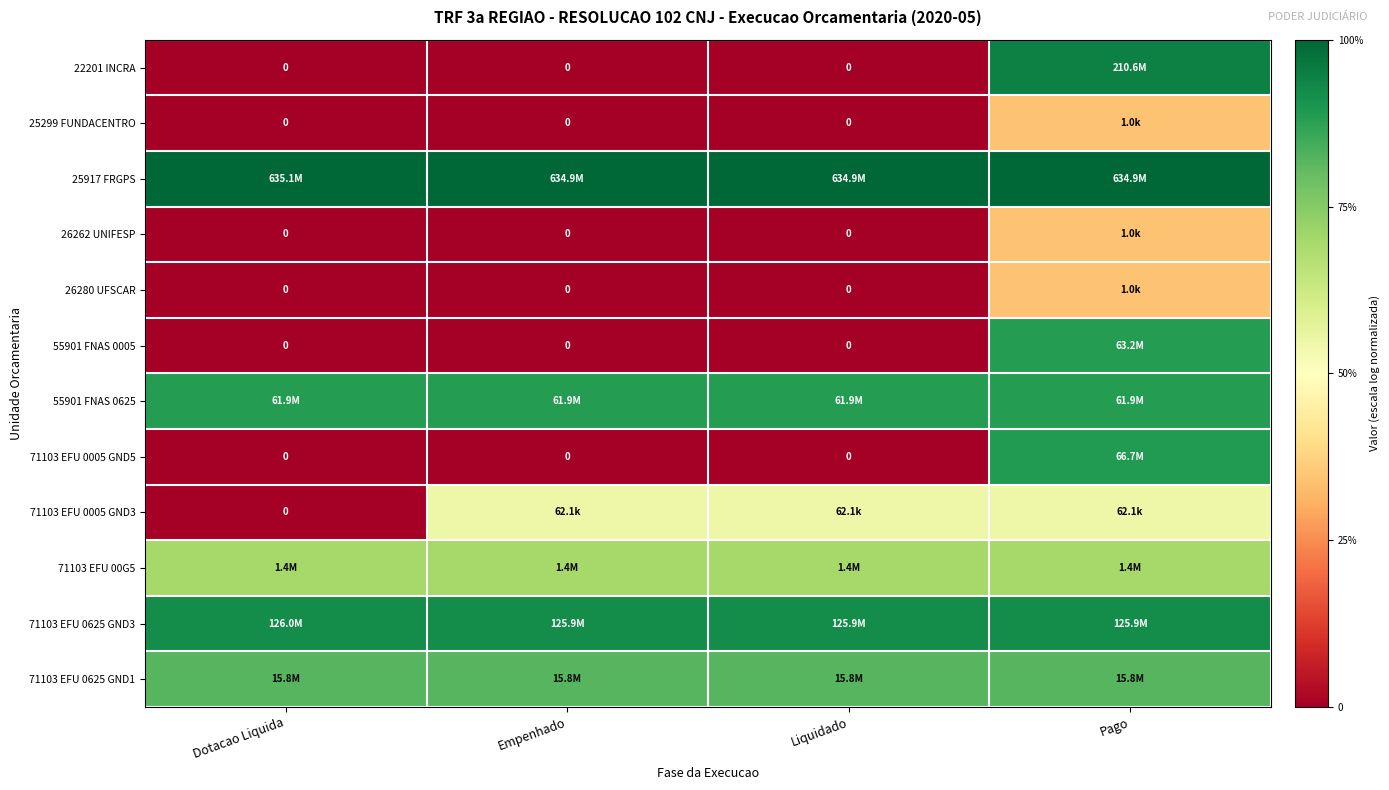

The 55901 FNAS 0005 series shows 0.0 at Liquidado. True or false?

True